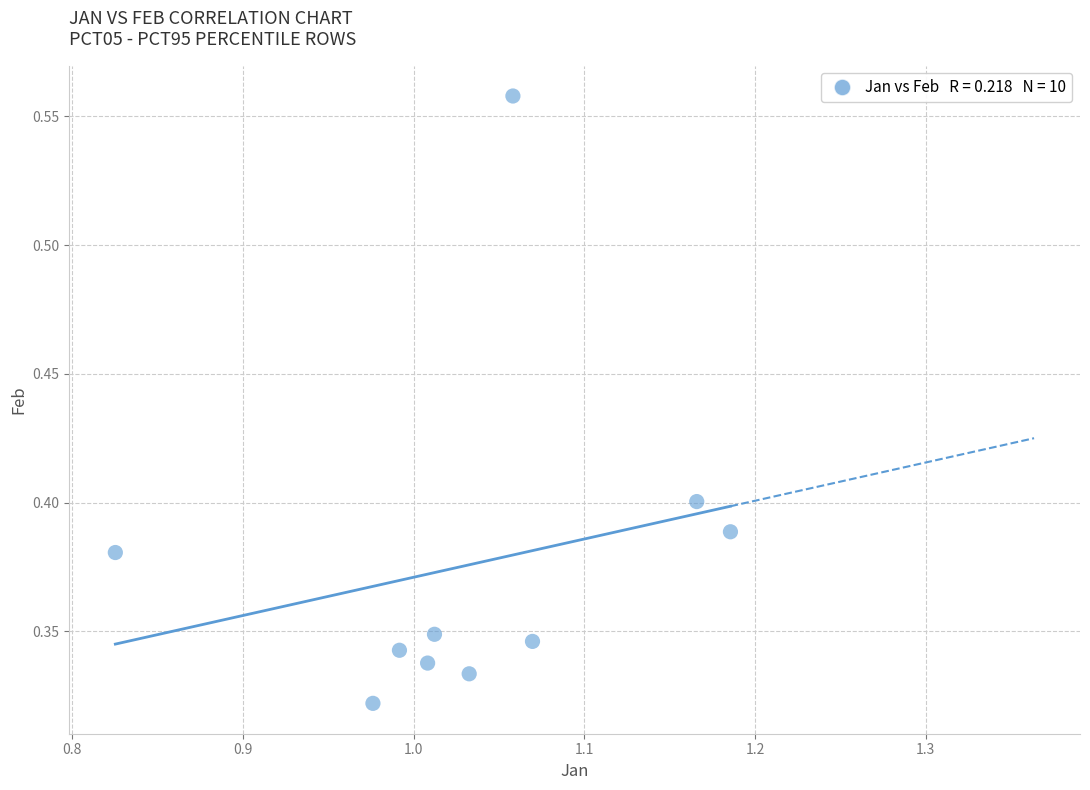

What is the average X value?

1.0